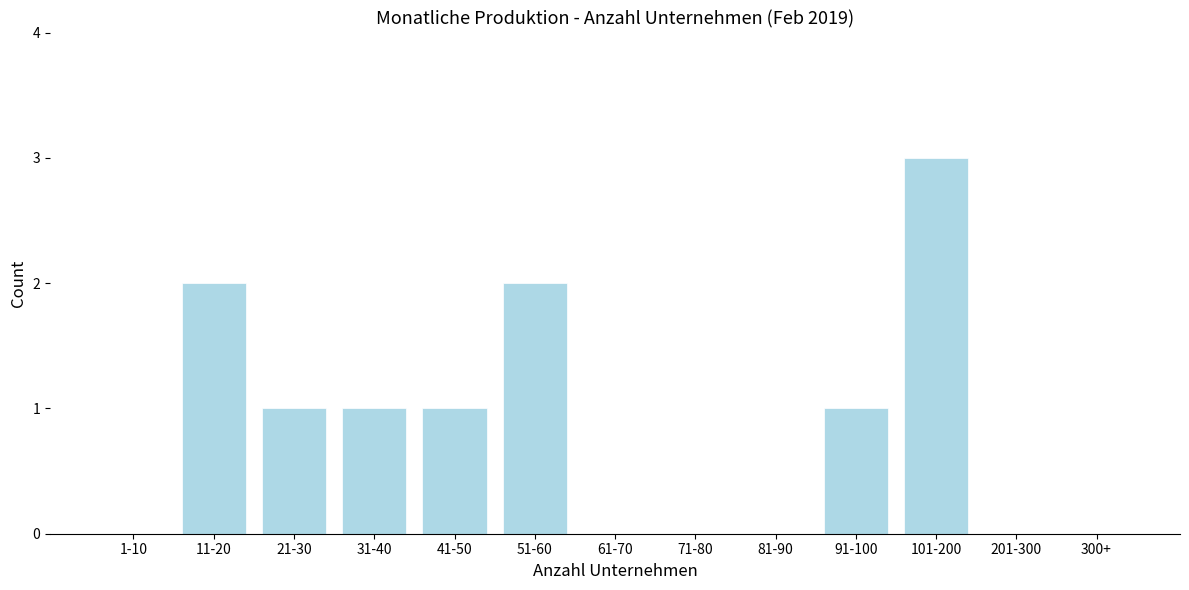

Reading left to right, what are all the values shown in this chart?

1-10=0	11-20=2	21-30=1	31-40=1	41-50=1	51-60=2	61-70=0	71-80=0	81-90=0	91-100=1	101-200=3	201-300=0	300+=0